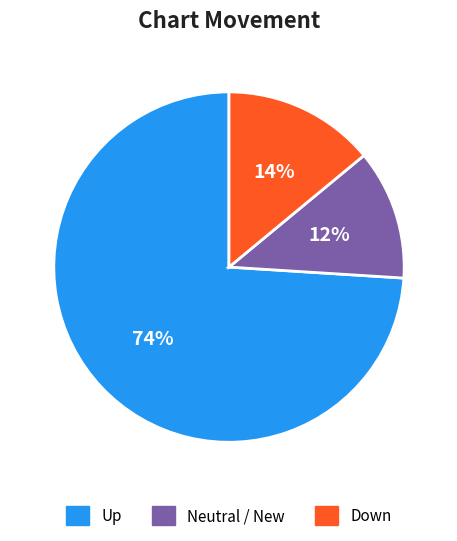

Is there any slice that represents more than half of the pie?

Yes